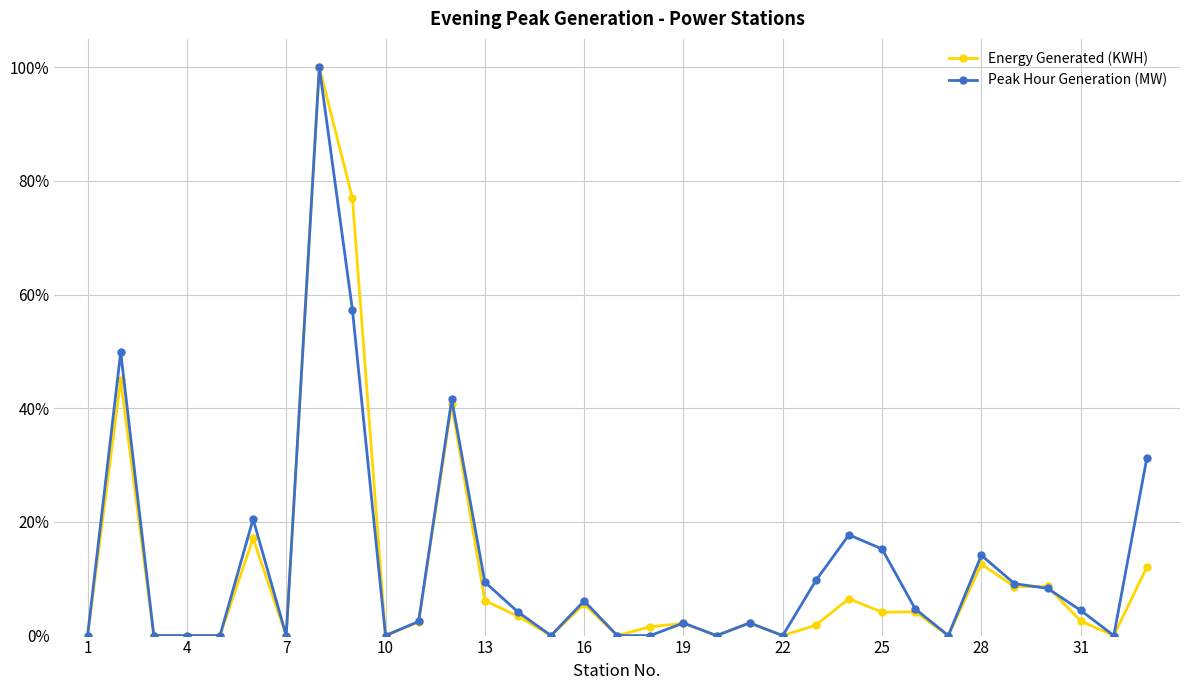

Rank the series by their maximum value, from lowest to highest.

Energy Generated (KWH), Peak Hour Generation (MW)